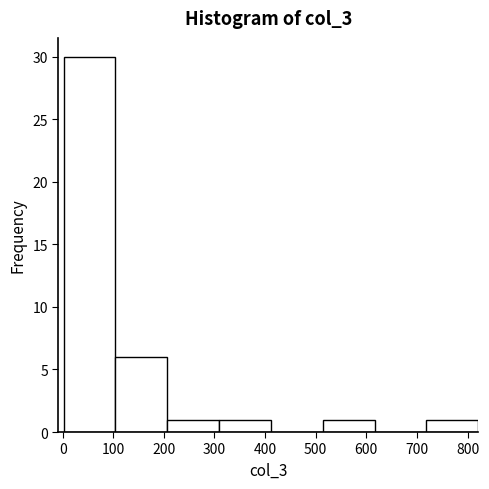

Reading left to right, list every bar in this chart as the range it spans on the x-axis followed by its height. Neither the bar edges nor the heights are printed on the chart, so give them approximately, as read against the axes.

0 to 100: 30
100 to 210: 6
210 to 310: 1
310 to 410: 1
410 to 510: 0
510 to 620: 1
620 to 720: 0
720 to 820: 1